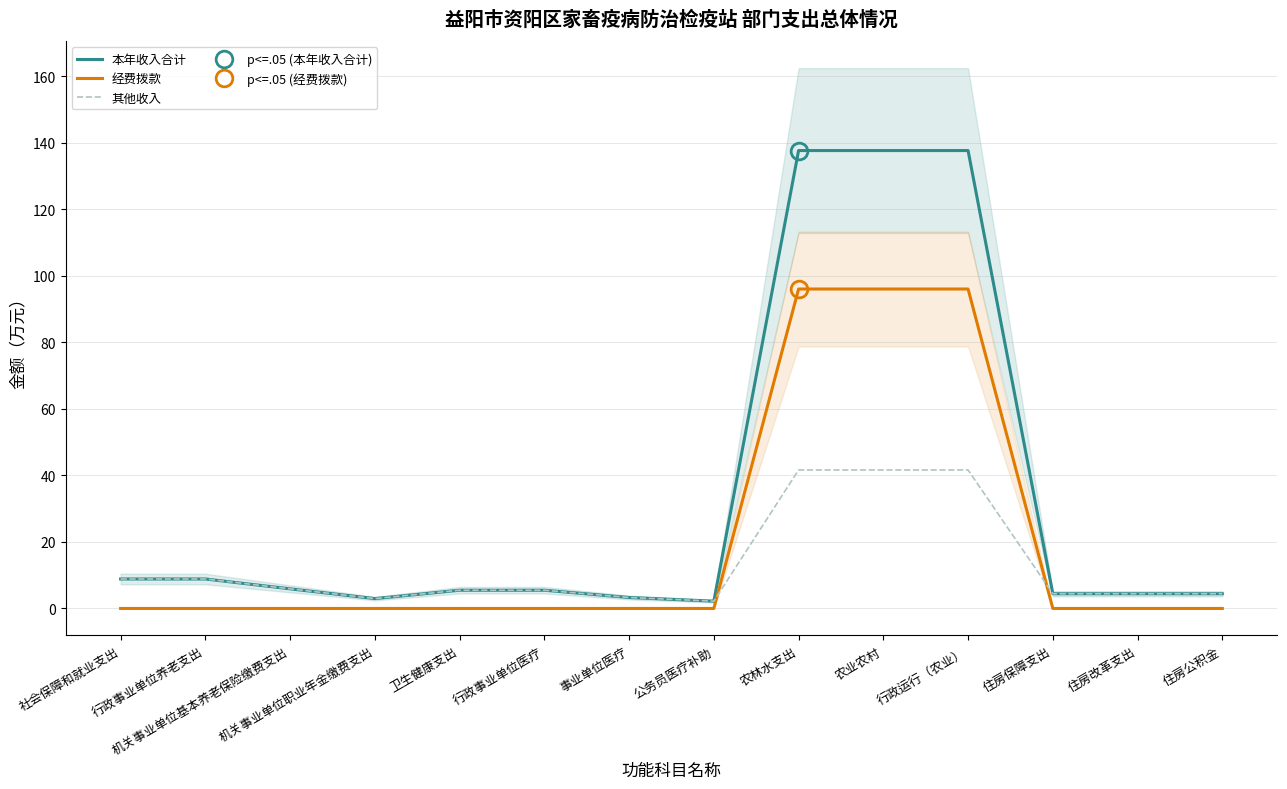

At which category does the chart reach its minimum across all series?

社会保障和就业支出